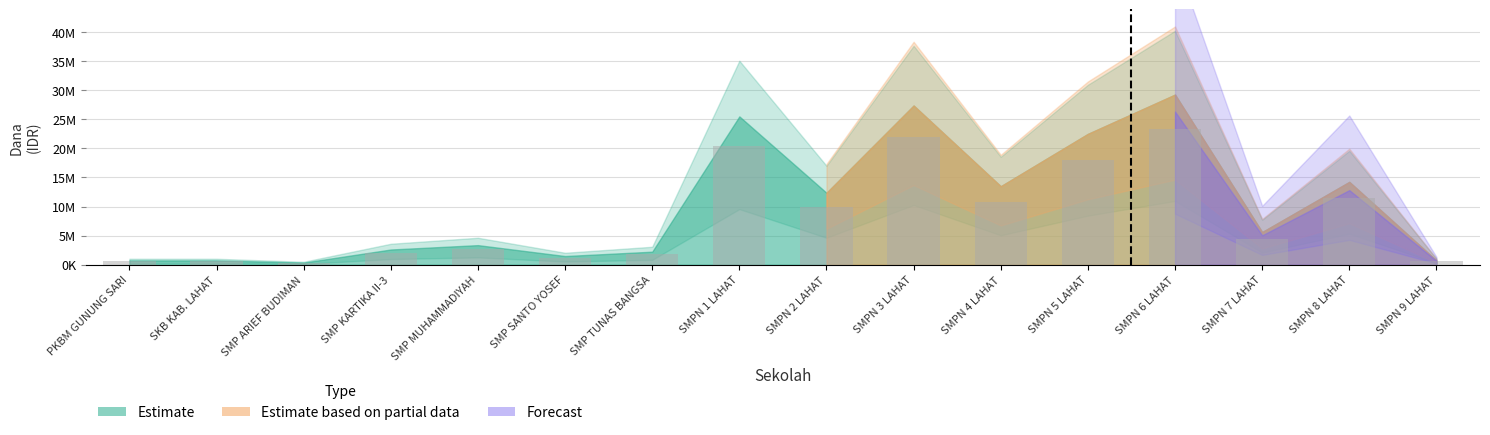

Are the bars horizontal?

No